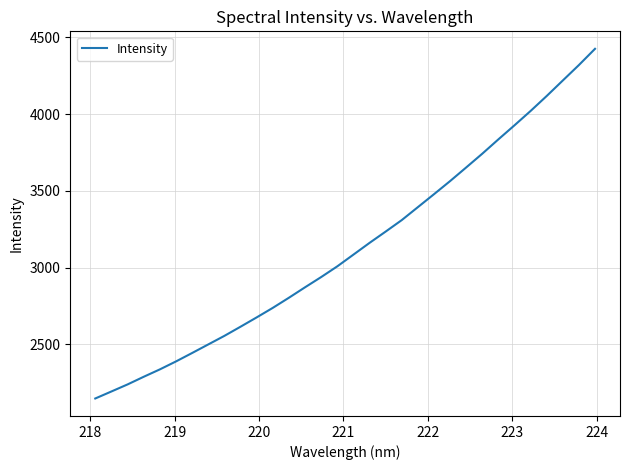

What is the maximum value shown in the chart?

4426.1